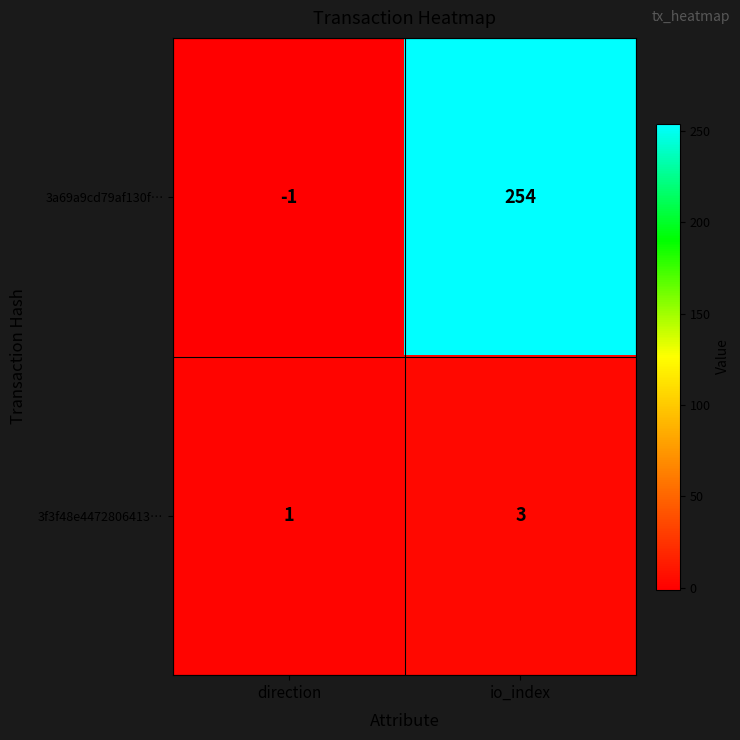

True or false: 3f3f48e4472806413… has a value of 5 at io_index.

False